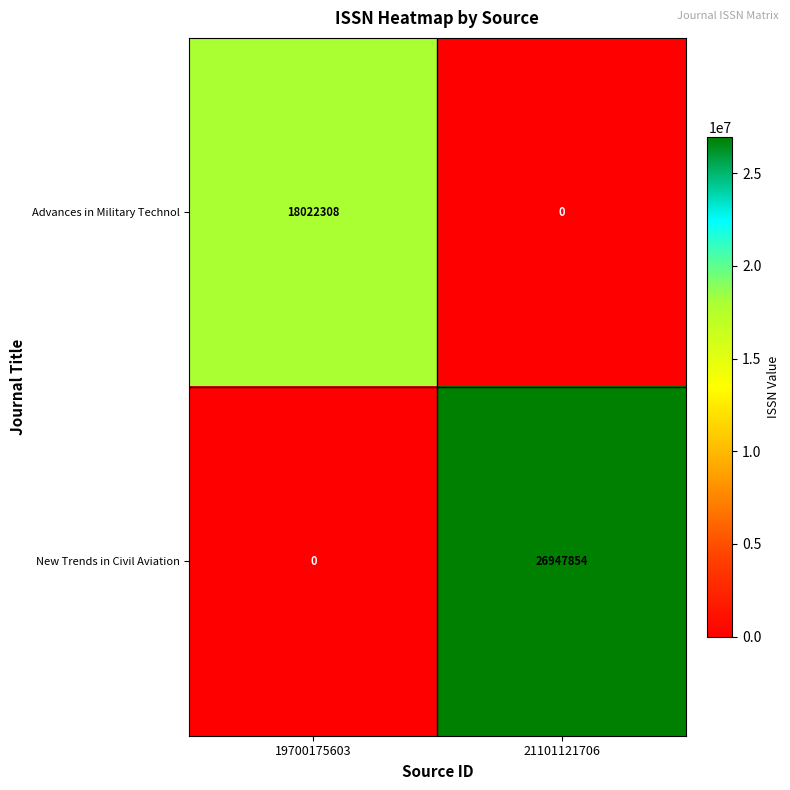

Between 19700175603 and 21101121706, which series saw the biggest shift?

New Trends in Civil Aviation